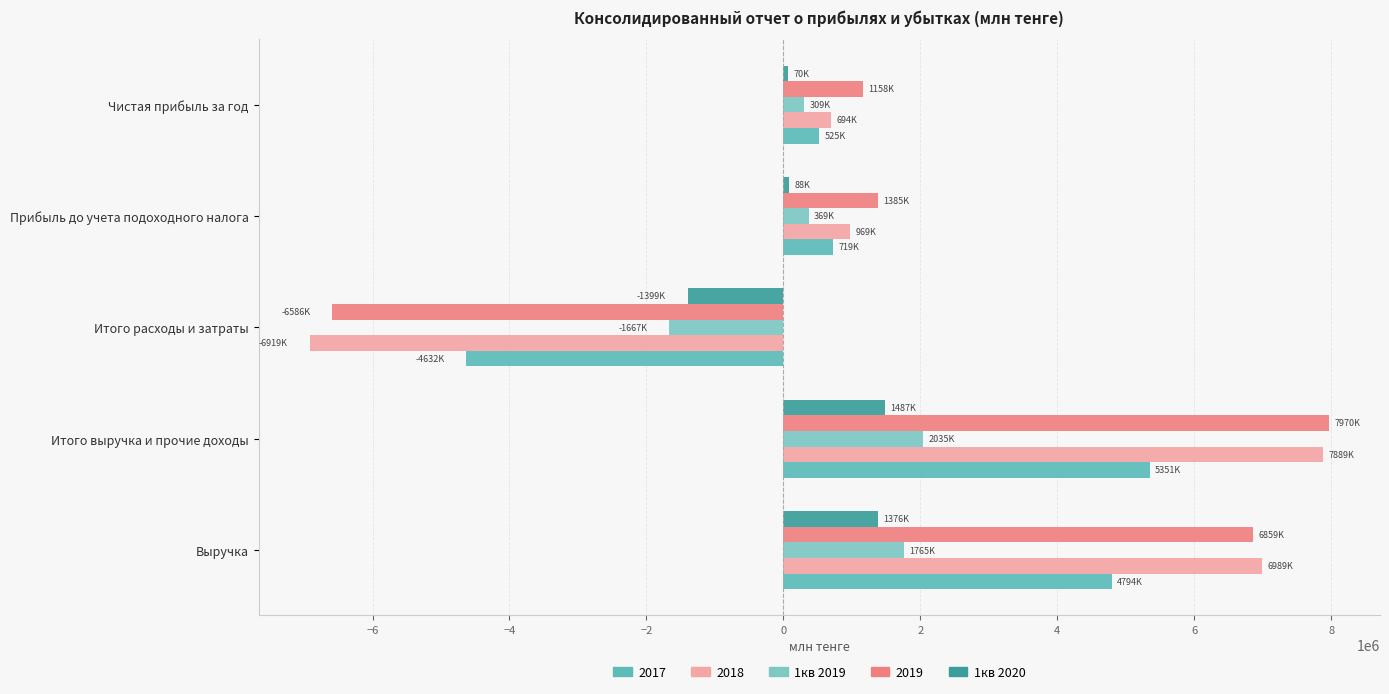

How many negative values does the 1кв 2019 series have?

1